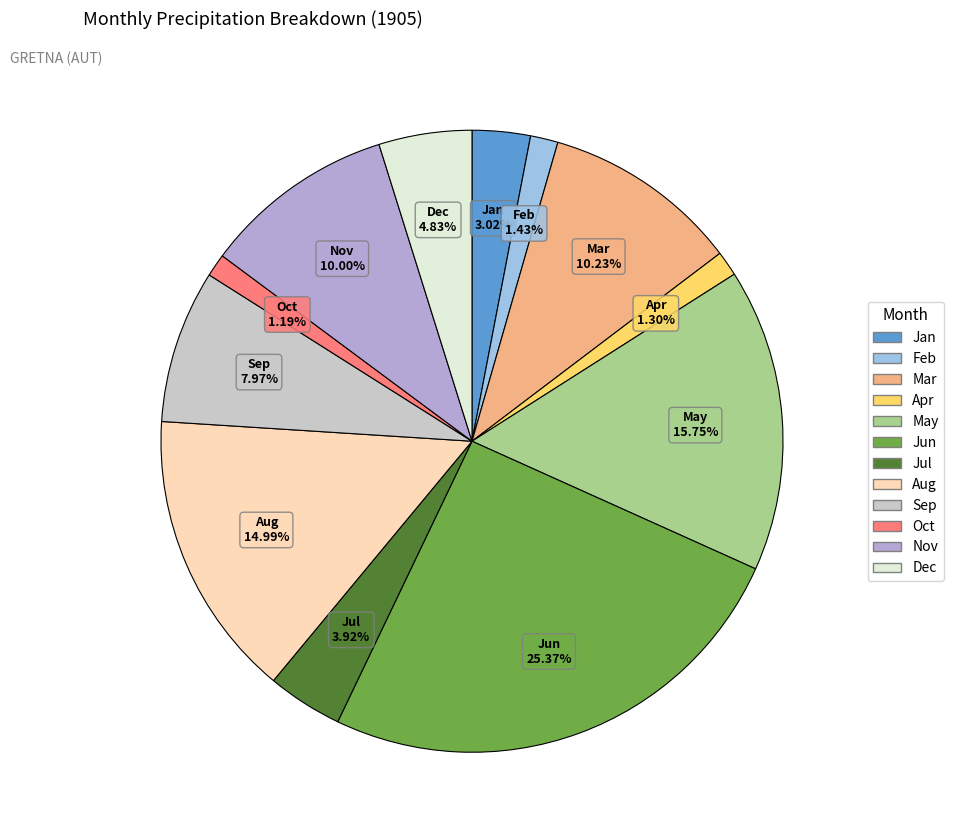

How many slices are in this pie chart?

12